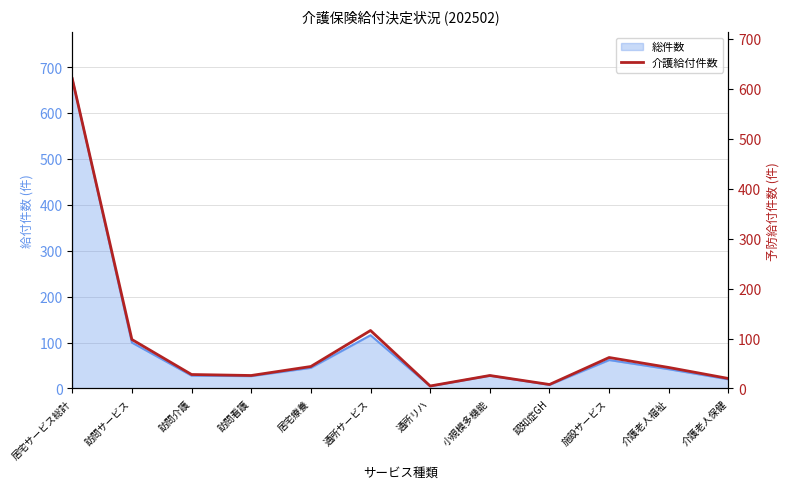

List the labels in order of value, largest first.

居宅サービス総計, 通所サービス, 訪問サービス, 施設サービス, 居宅療養, 介護老人福祉, 訪問介護, 訪問看護, 小規模多機能, 介護老人保健, 認知症GH, 通所リハ